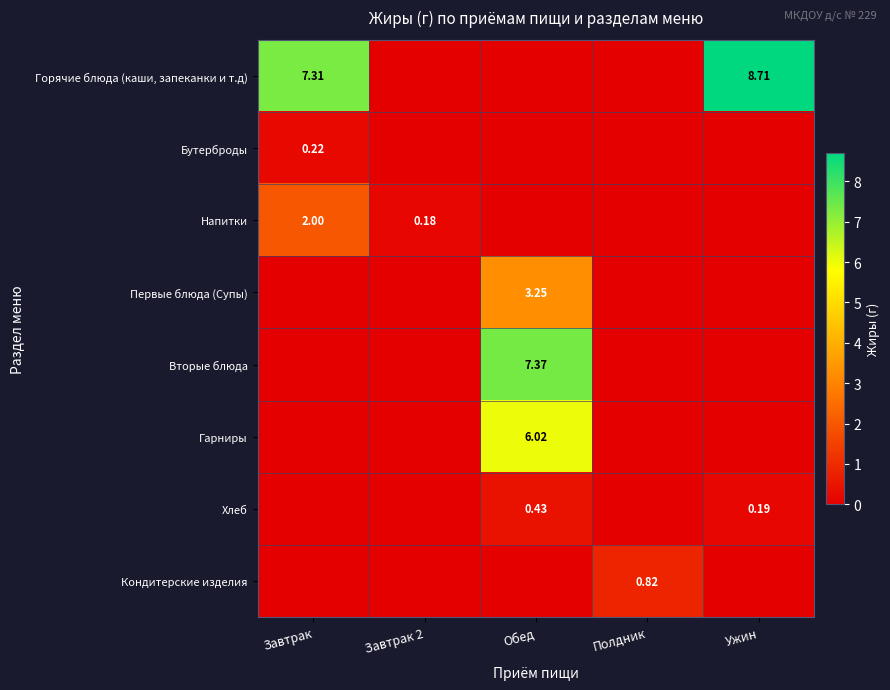

How many data points in Хлеб are above 0?

2